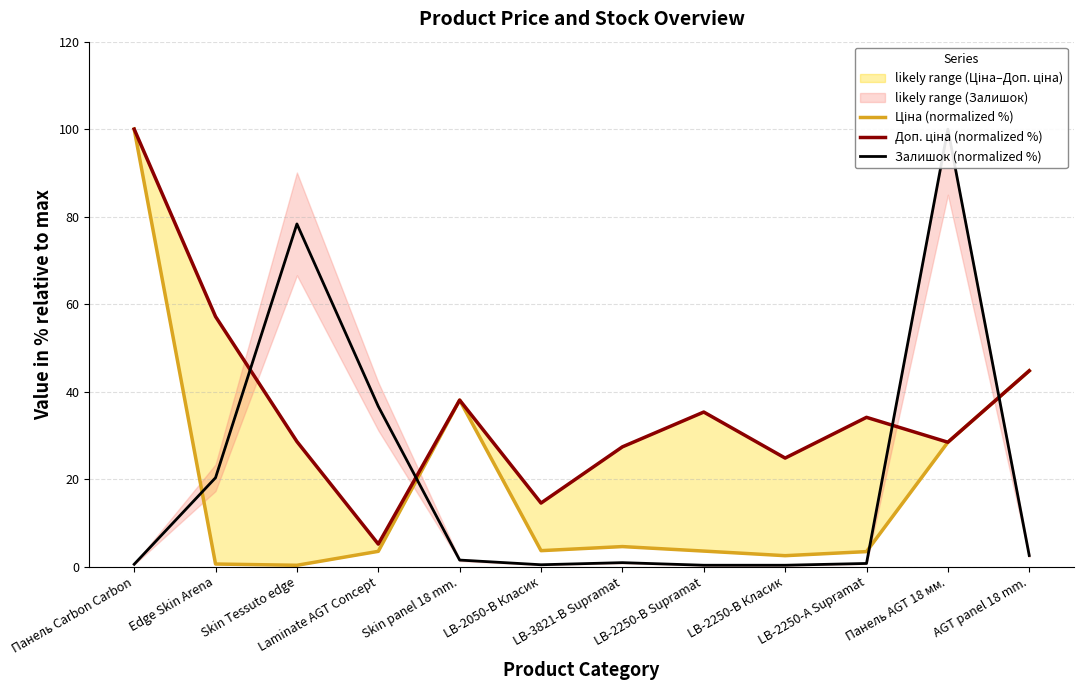

At which category does Залишок (normalized %) reach its first local valley?

LB-2050-В Класик